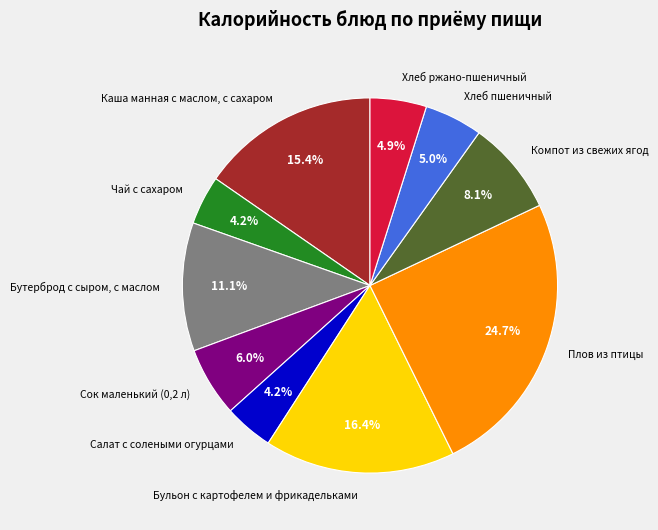

Which category has the biggest portion of the pie?

Плов из птицы